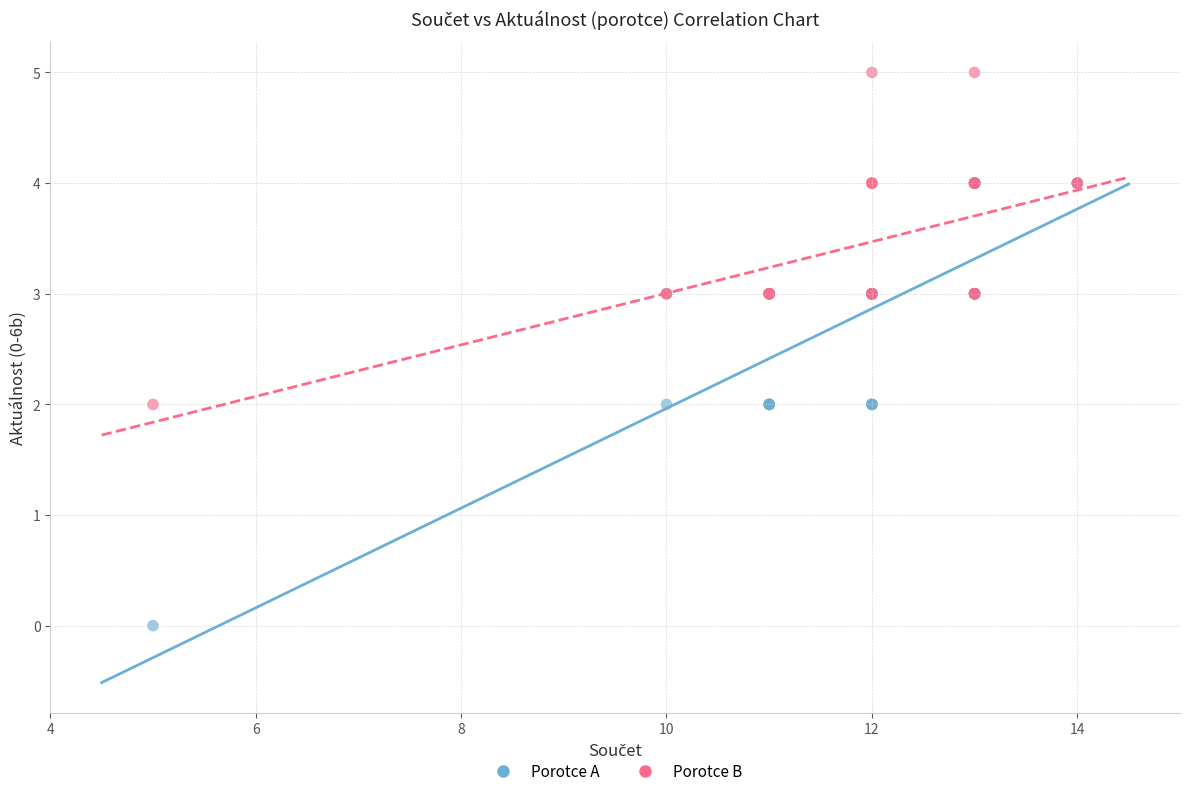

Which series contains the highest Y value?

Porotce B